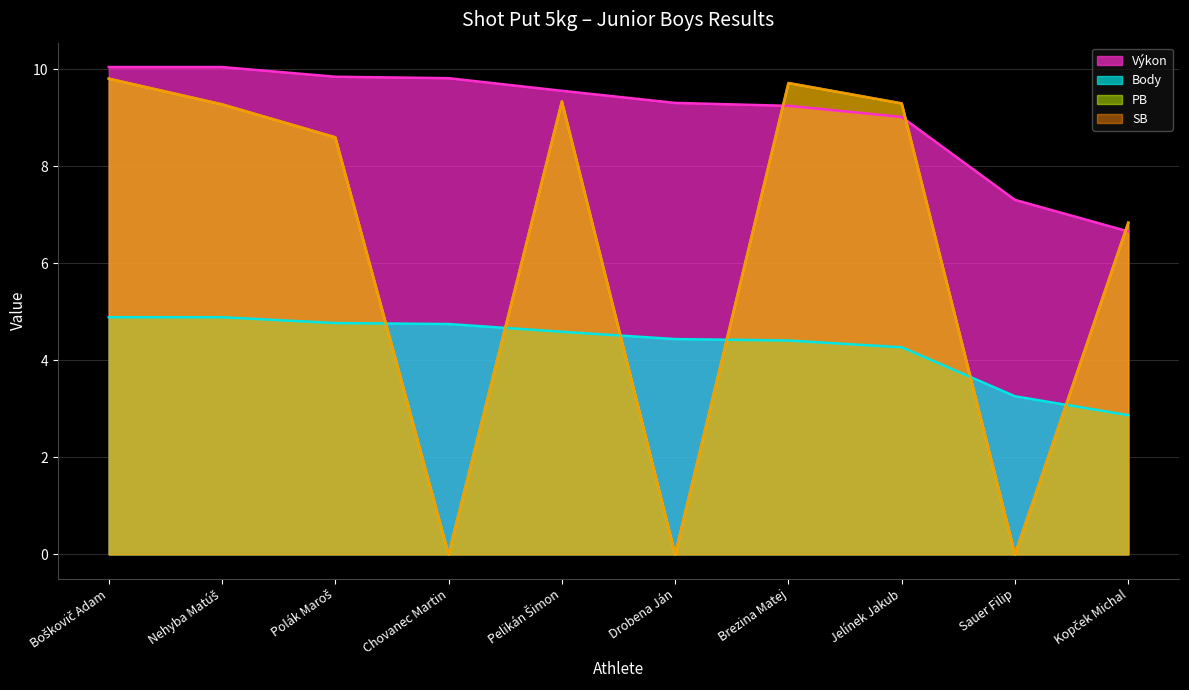

Is it true that Body equals 7.4 at Brezina Matej?

False